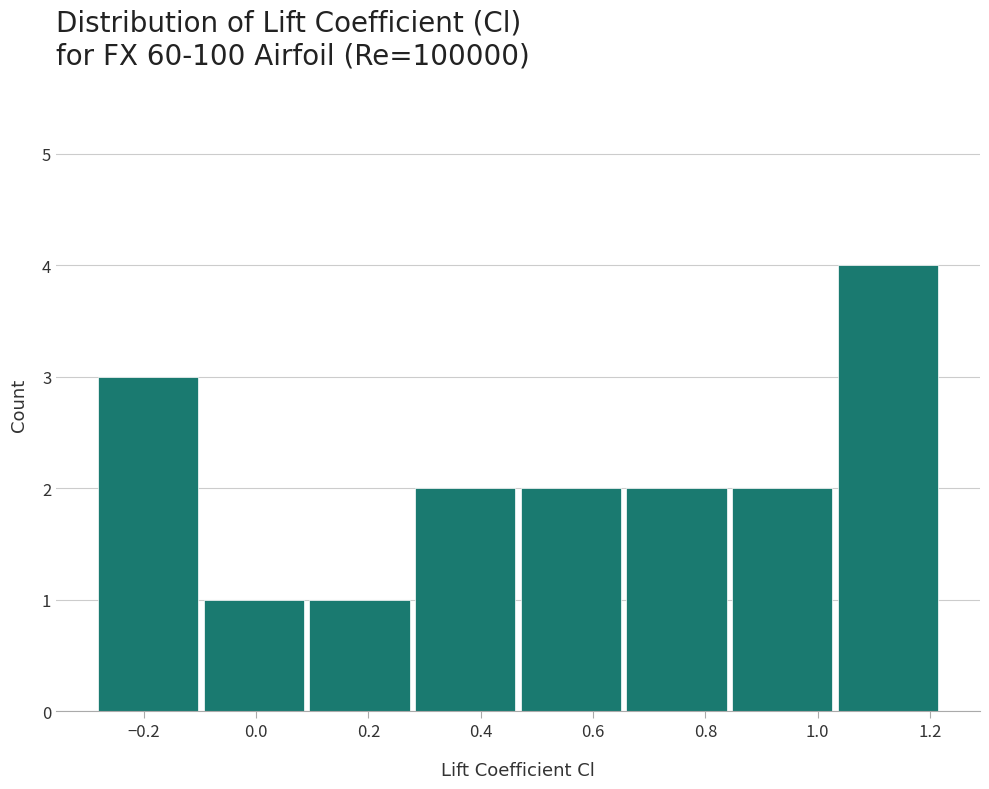

Which range on the x-axis has the tallest bar?

1.04 to 1.22